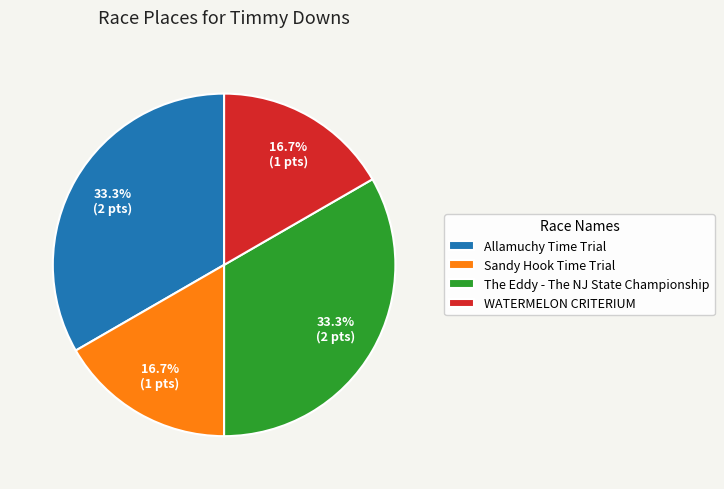

Count the number of slices in the pie.

4